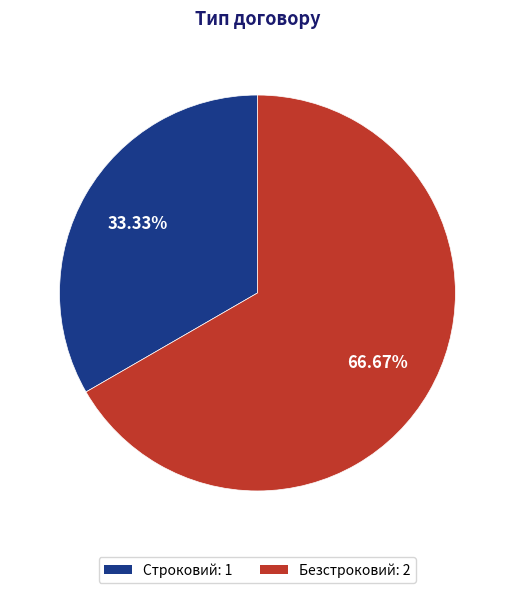

What percentage is NOT represented by Строковий?

66.7%